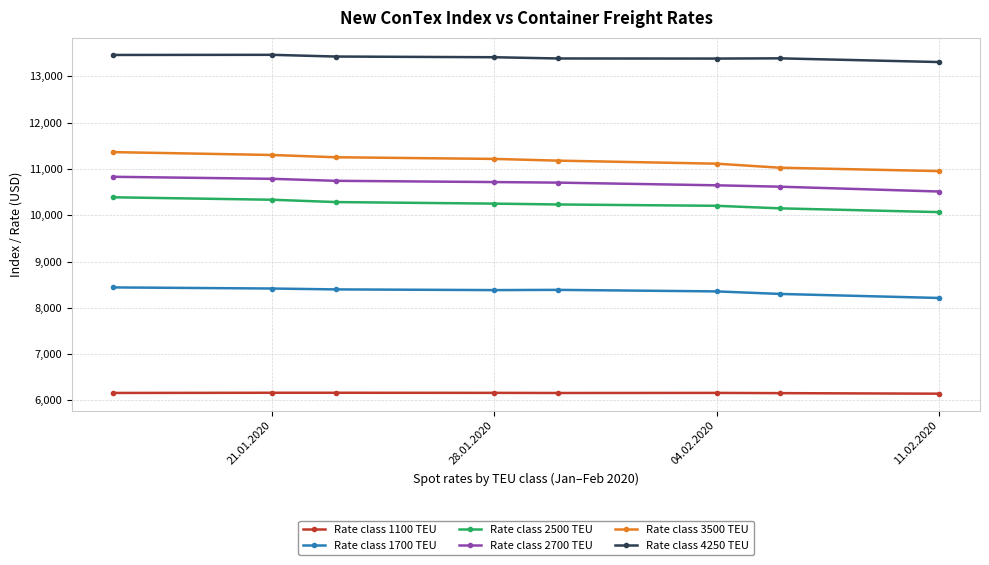

What is the sum of all Rate class 4250 TEU values?

107244